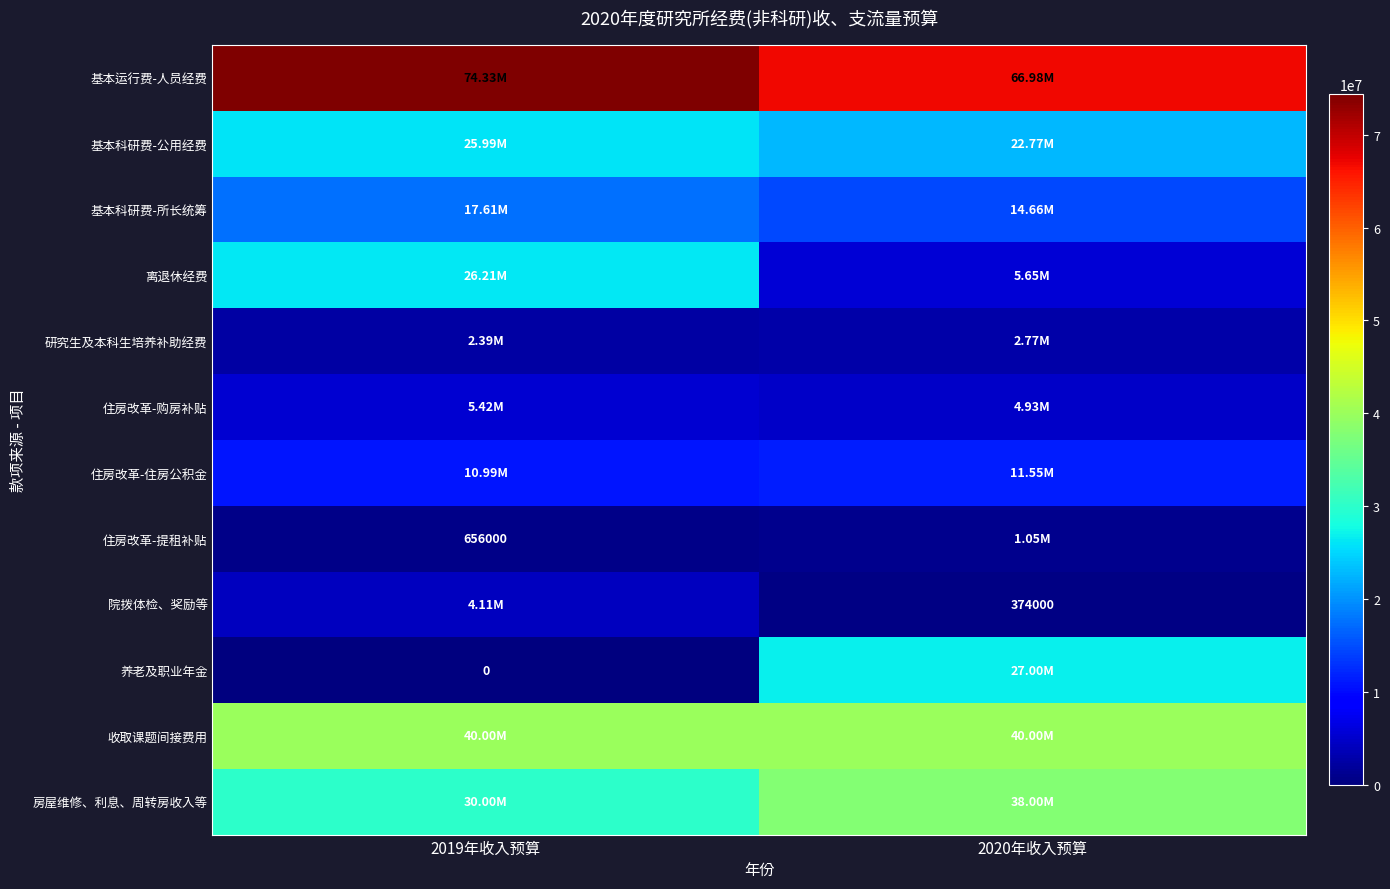

What is the maximum value for 住房改革-购房补贴?

5415300